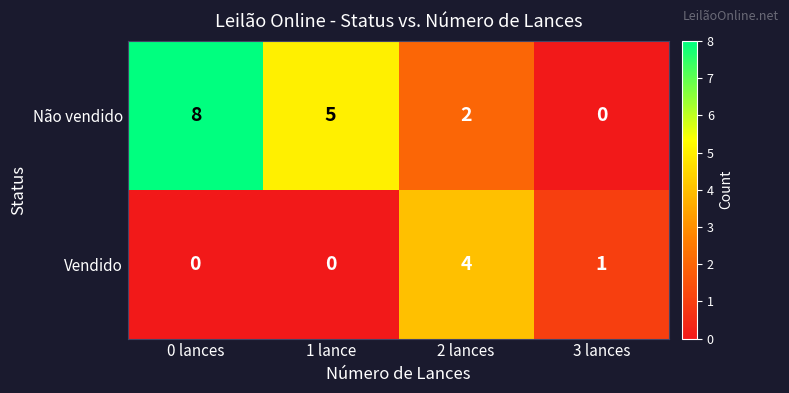

At which category is the sum across all series the highest?

0 lances